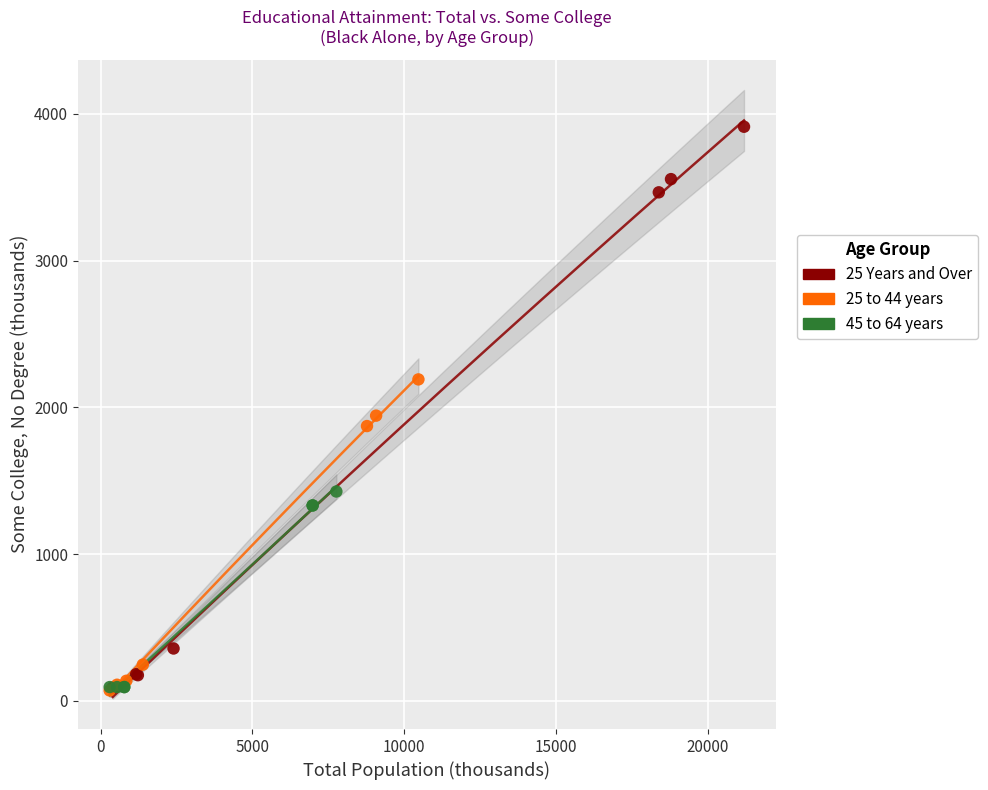

Which series reaches the maximum Y coordinate?

25 Years and Over